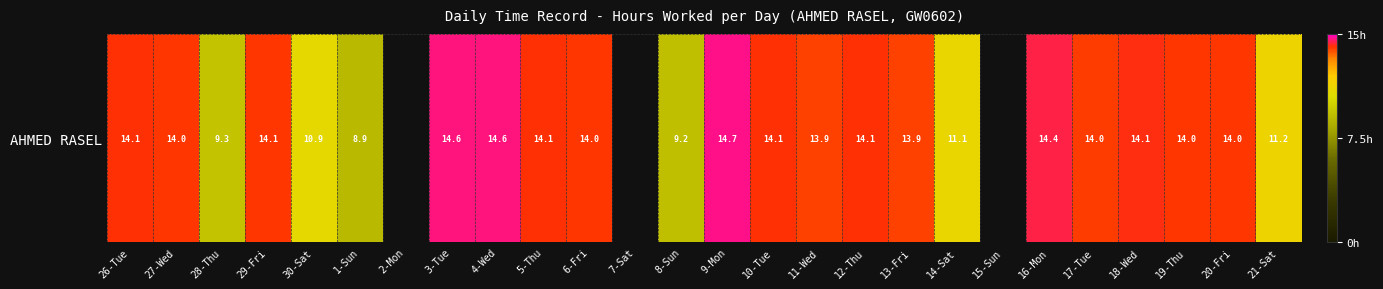

Which label corresponds to the smallest value in the chart?

1-Sun